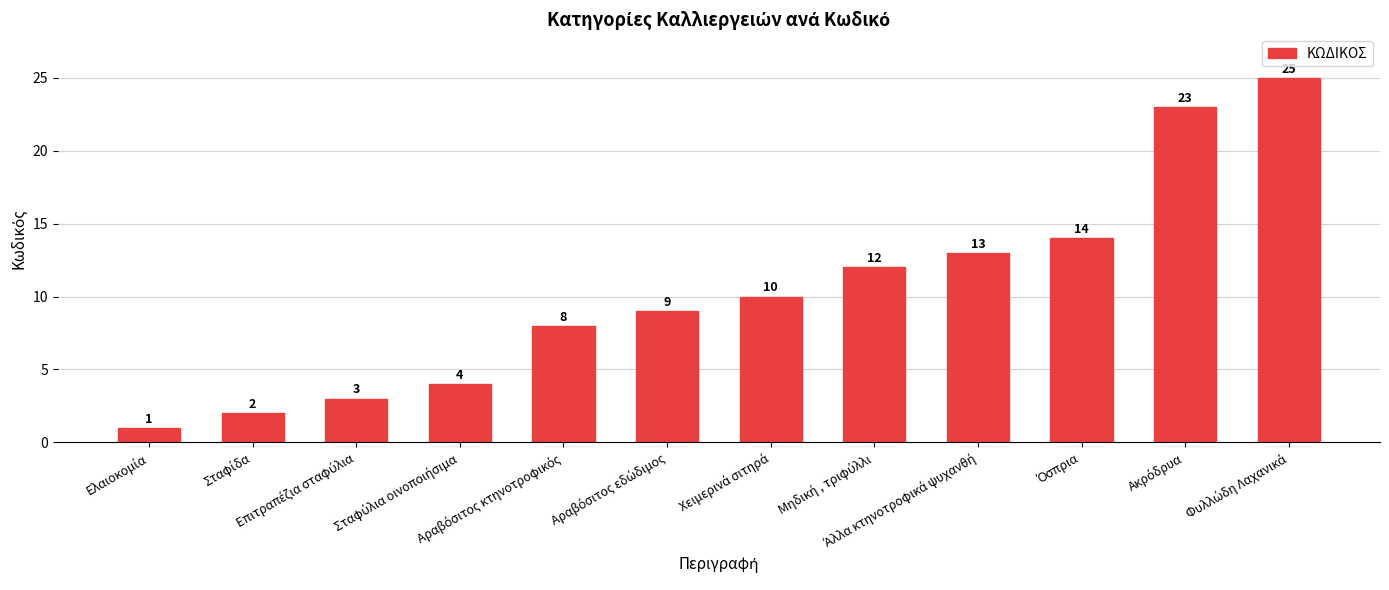

What is the greatest value displayed?

25